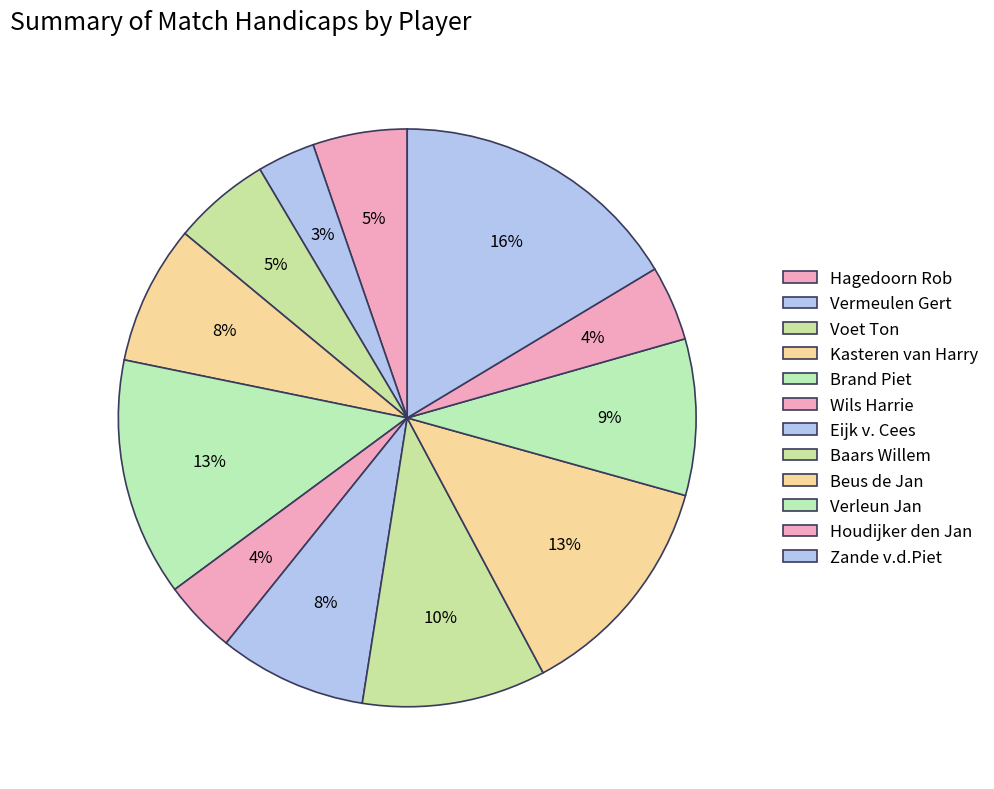

Is the sum of Kasteren van Harry and Baars Willem greater than half?

No